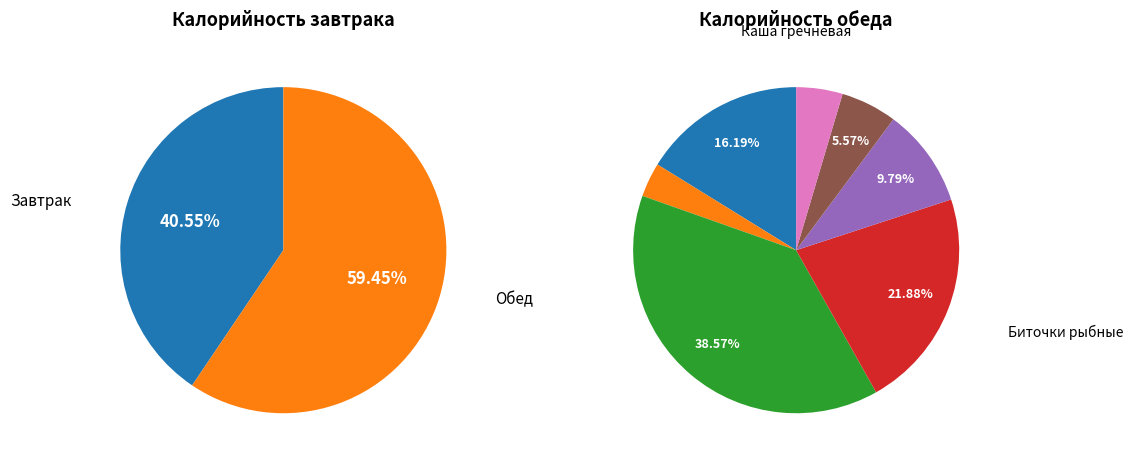

How much of the chart is everything except Соус сметанный?

97.3%